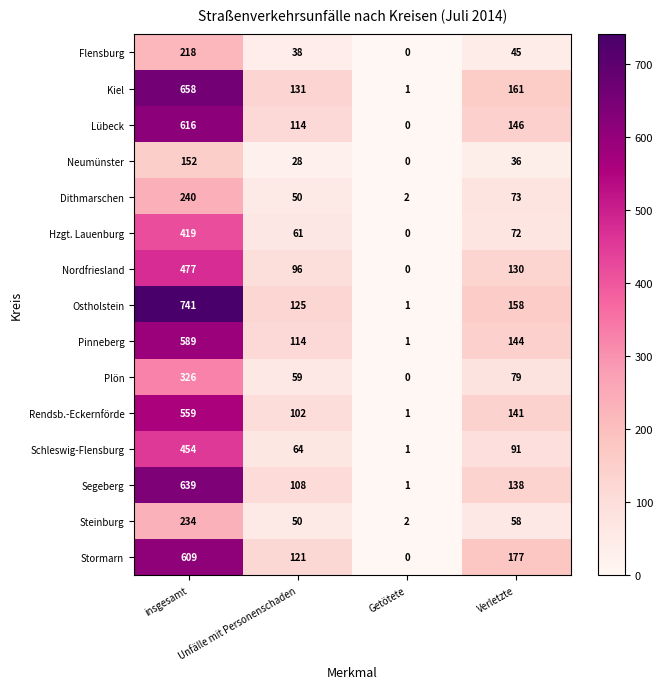

List the labels in order of Neumünster value, largest first.

insgesamt, Verletzte, Unfälle mit Personenschaden, Getötete